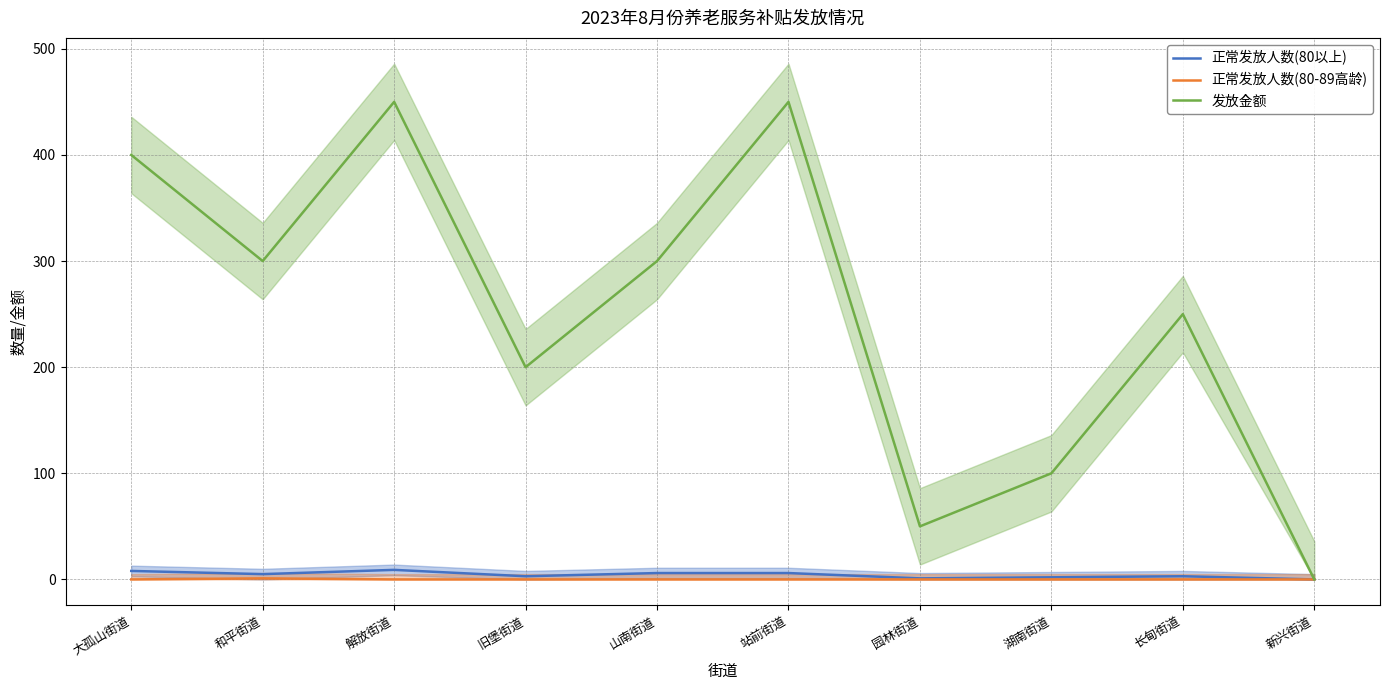

True or false: 正常发放人数(80以上) has a value of 3 at 旧堡街道.

True